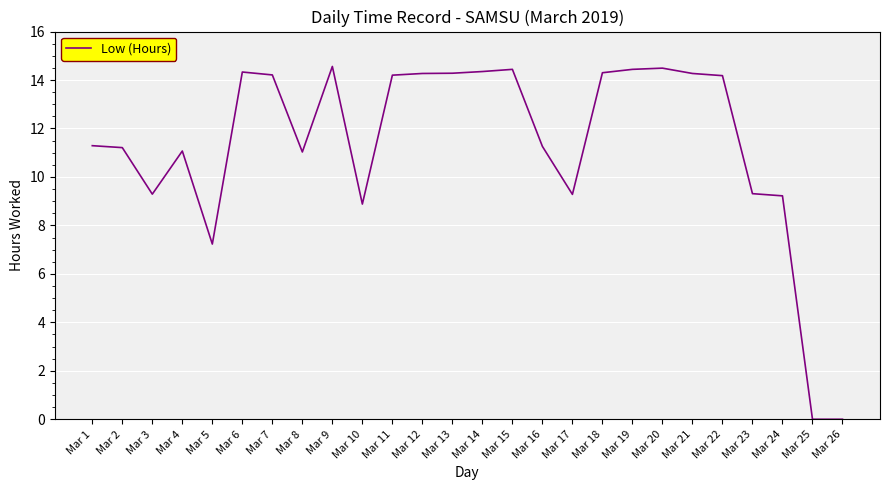

At which label is the value closest to 7?

Mar 5